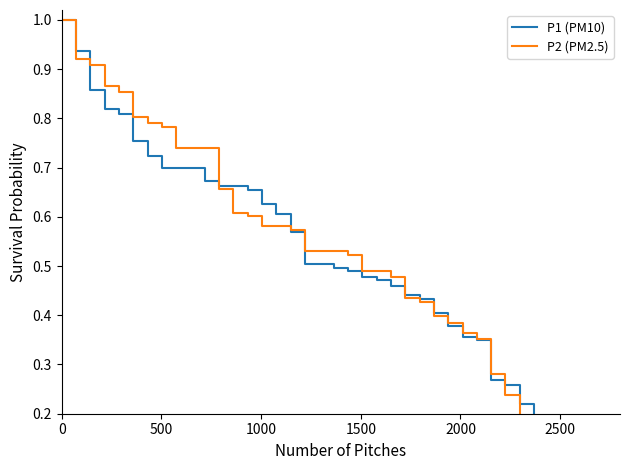

Reading right to left, transcribe all the data shown in this chart.

P1 (PM10): 0.0	0.0	0.0	0.0	0.1	0.1	0.1	0.2	0.3	0.3	0.3	0.4	0.4	0.4	0.4	0.4	0.5	0.5	0.5	0.5	0.5	0.5	0.5	0.6	0.6	0.6	0.7	0.7	0.7	0.7	0.7	0.7	0.7	0.7	0.8	0.8	0.8	0.9	0.9	1.0
P2 (PM2.5): 0.0	0.0	0.1	0.1	0.1	0.1	0.1	0.2	0.2	0.3	0.4	0.4	0.4	0.4	0.4	0.4	0.5	0.5	0.5	0.5	0.5	0.5	0.5	0.6	0.6	0.6	0.6	0.6	0.7	0.7	0.7	0.7	0.8	0.8	0.8	0.9	0.9	0.9	0.9	1.0